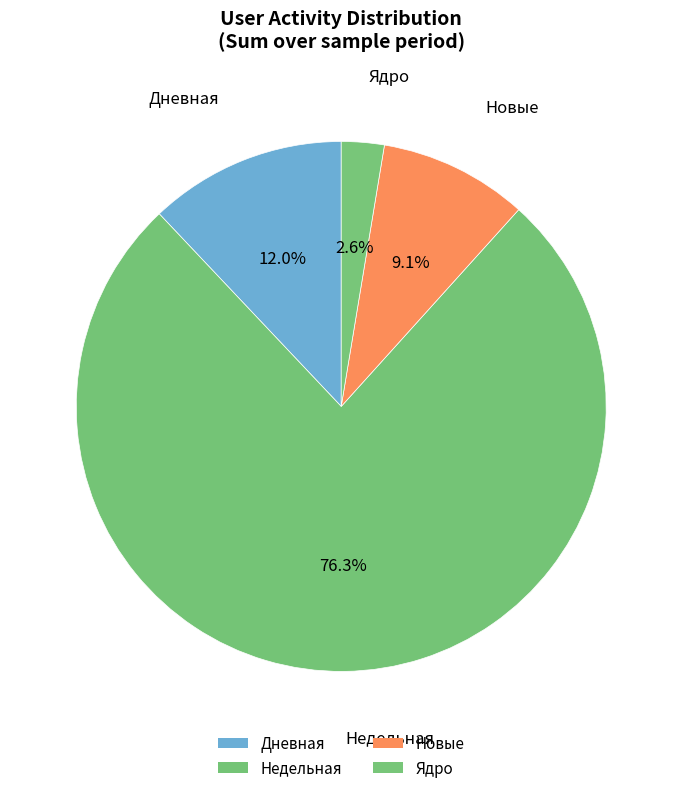

Count the number of slices in the pie.

4